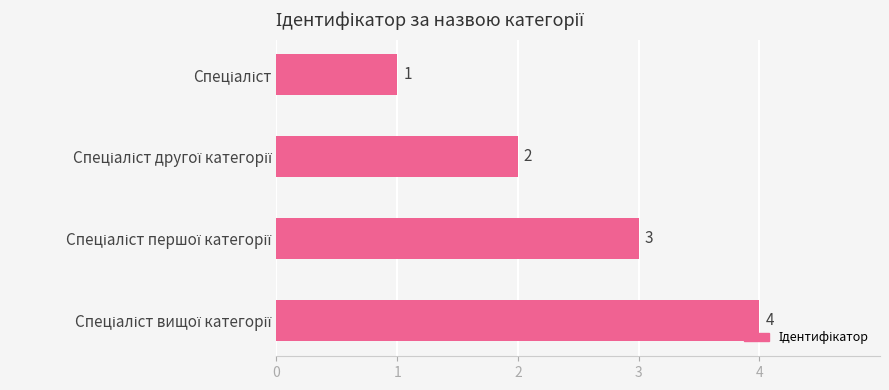

How many values are between 2 and 4?

3